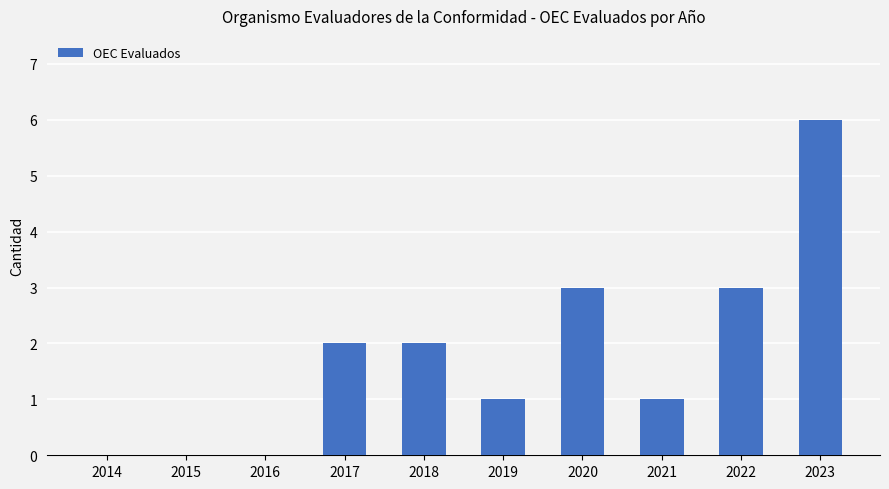

The chart shows a value of 0 at 2016. True or false?

True